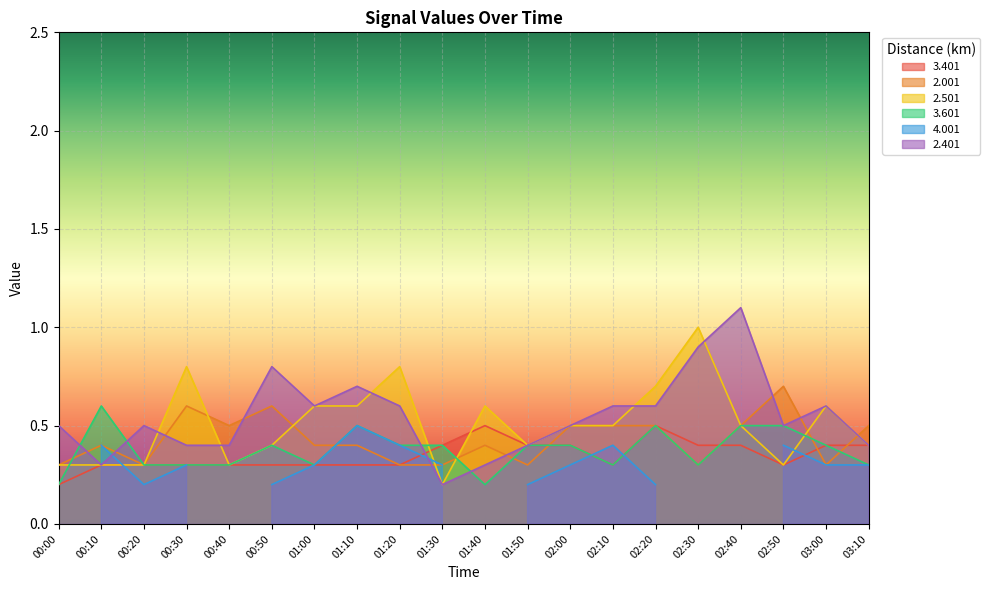

At which category does 2.401 reach its first local valley?

00:10